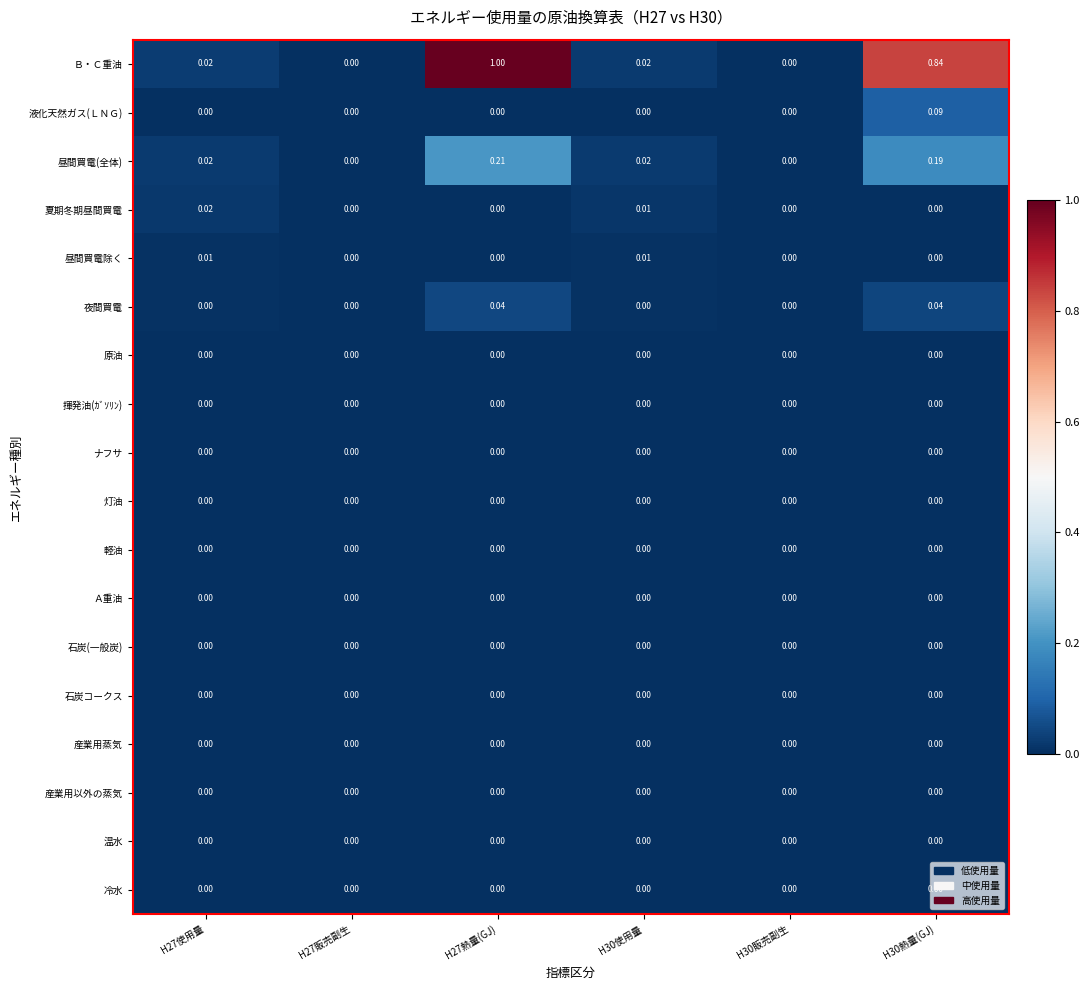

What is the greatest value displayed?

1.0